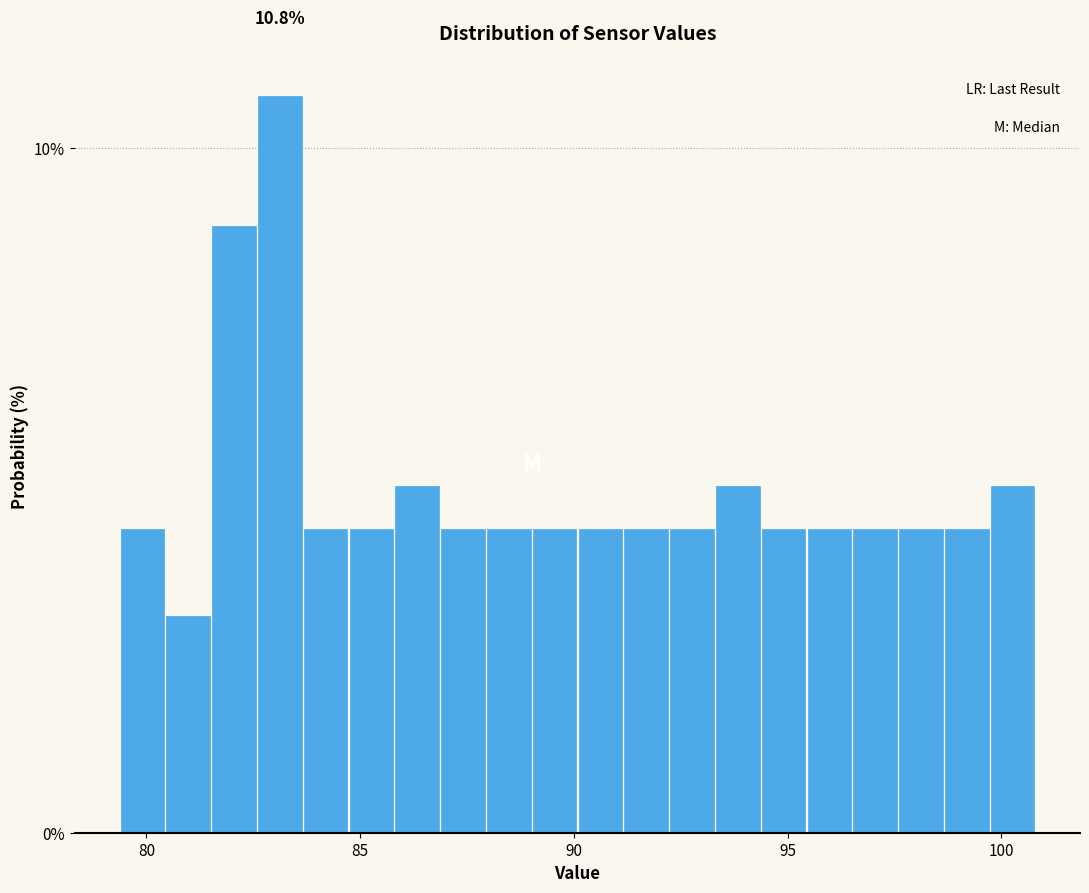

Read against the x-axis, roughly where is the centre of the tallest bar?

83.0